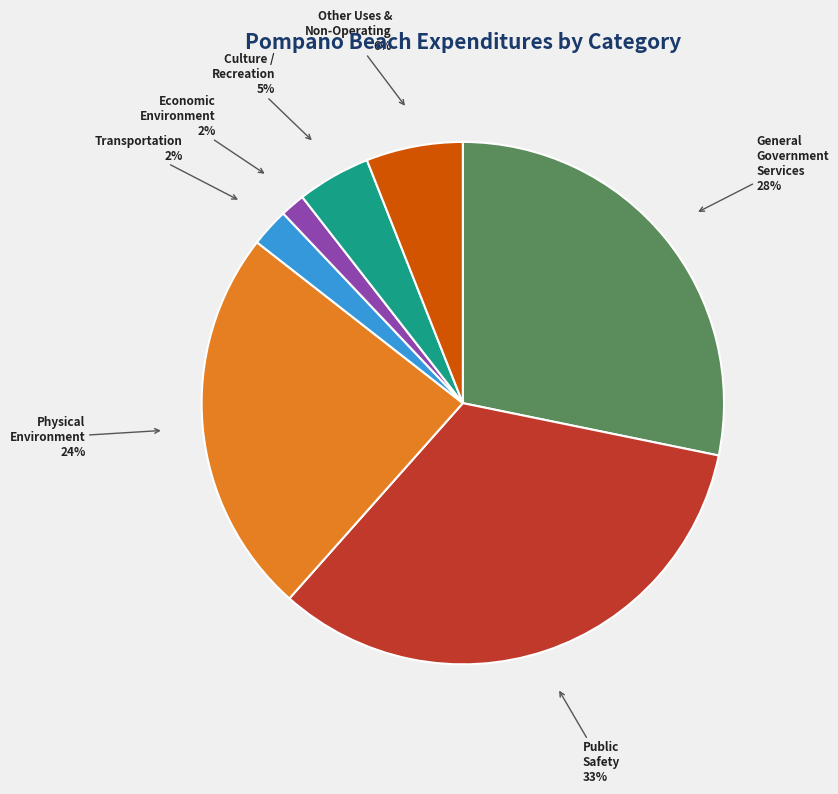

Is there a majority slice in this chart?

No